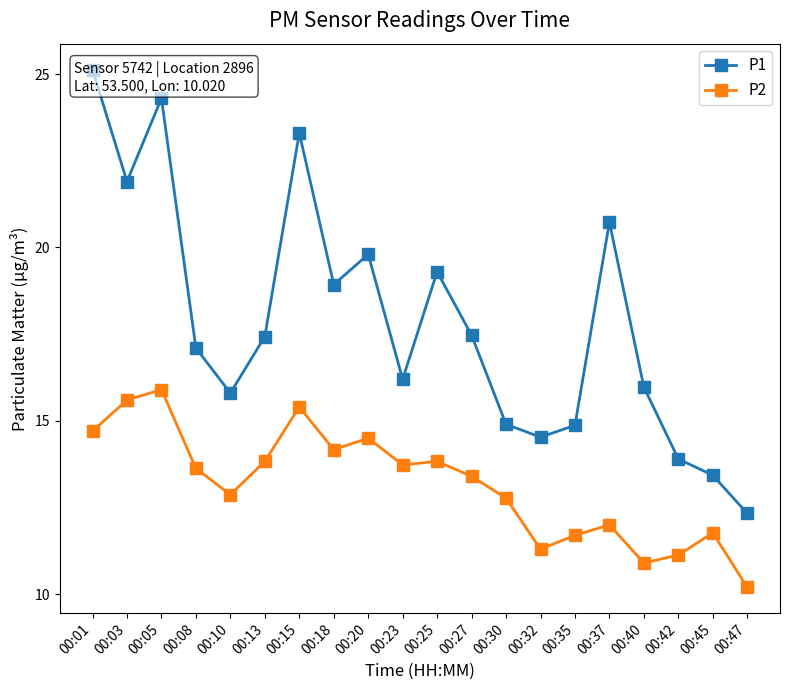

True or false: P1 and P2 cross at least once.

False